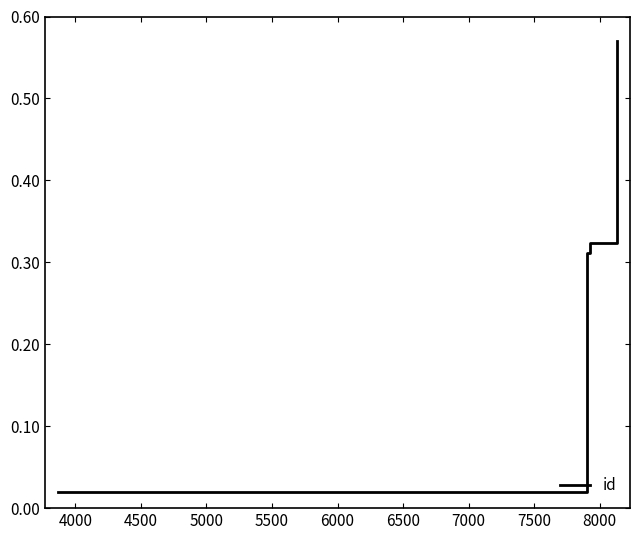

Count the number of data series in this chart.

1